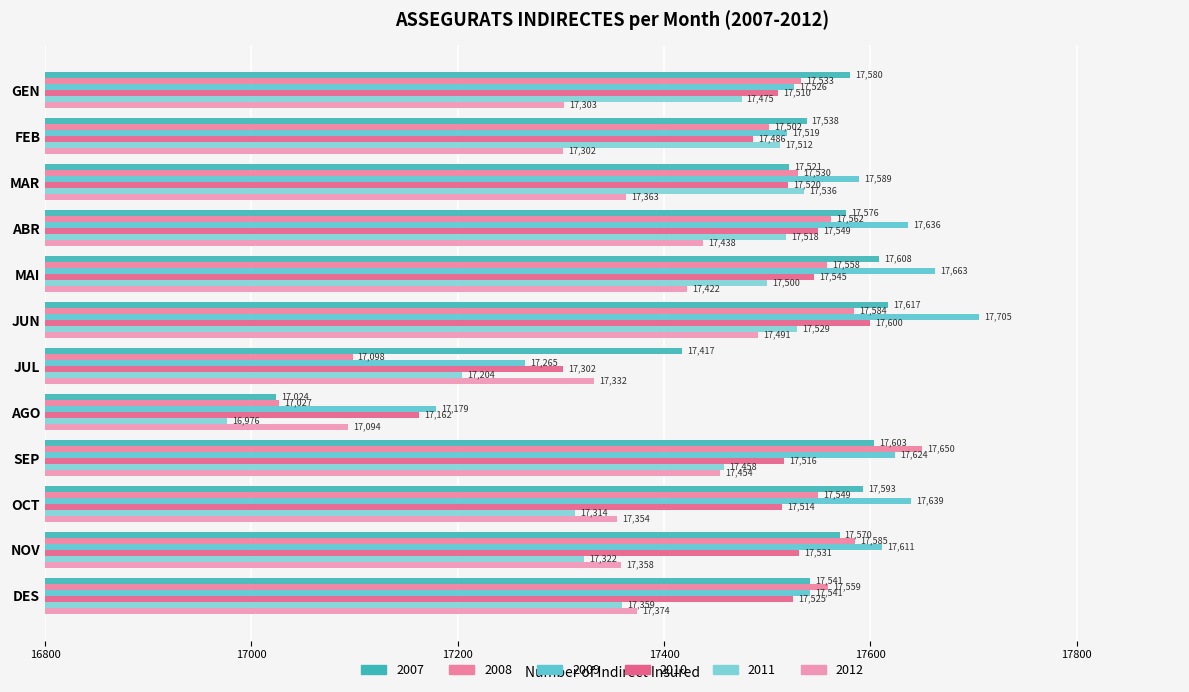

Between GEN and OCT, which is larger?

OCT